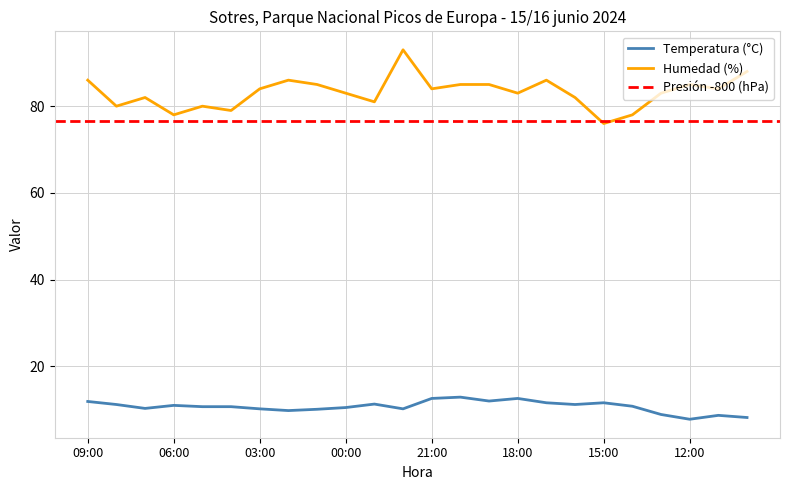

How many data points in Temperatura (C) are less than 10?

5